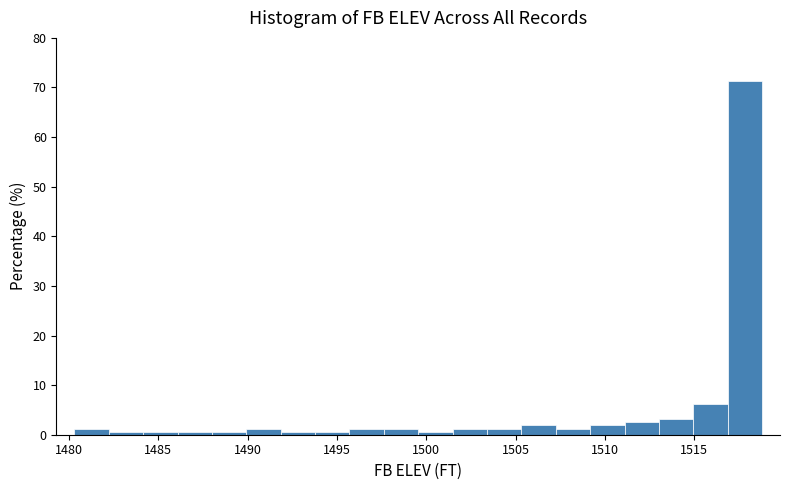

Read against the x-axis, roughly where is the centre of the tallest bar?

1518.0